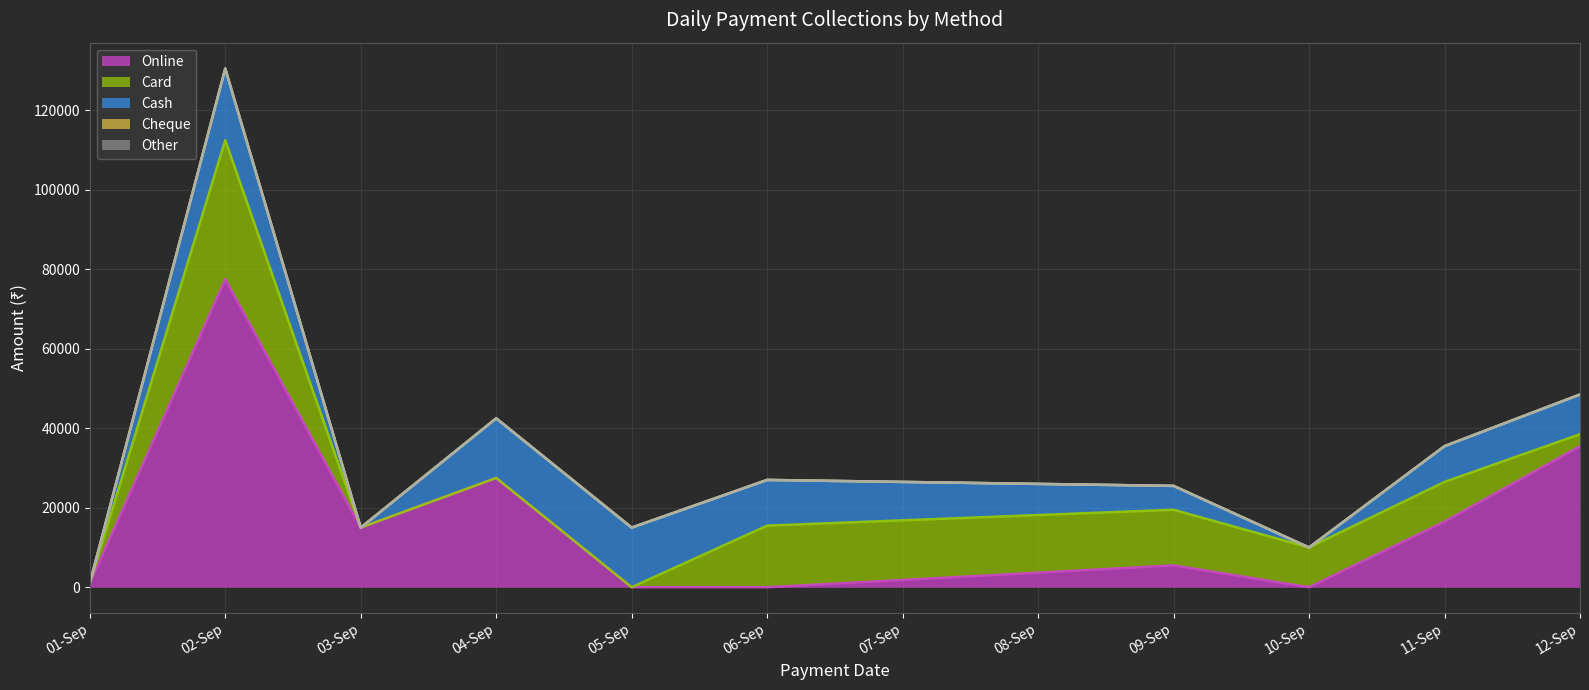

Does the chart display data point markers on the line(s)?

No